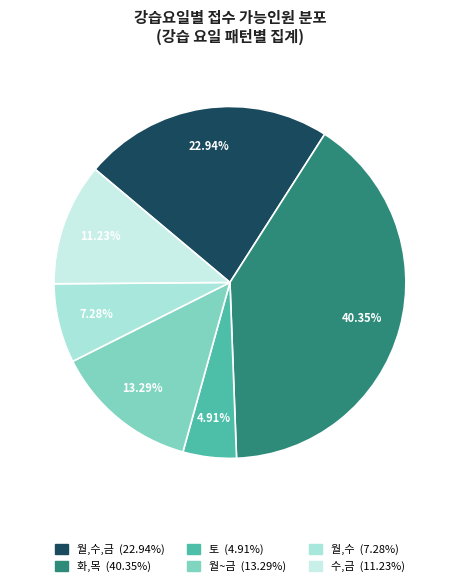

How many segments does this pie chart have?

6